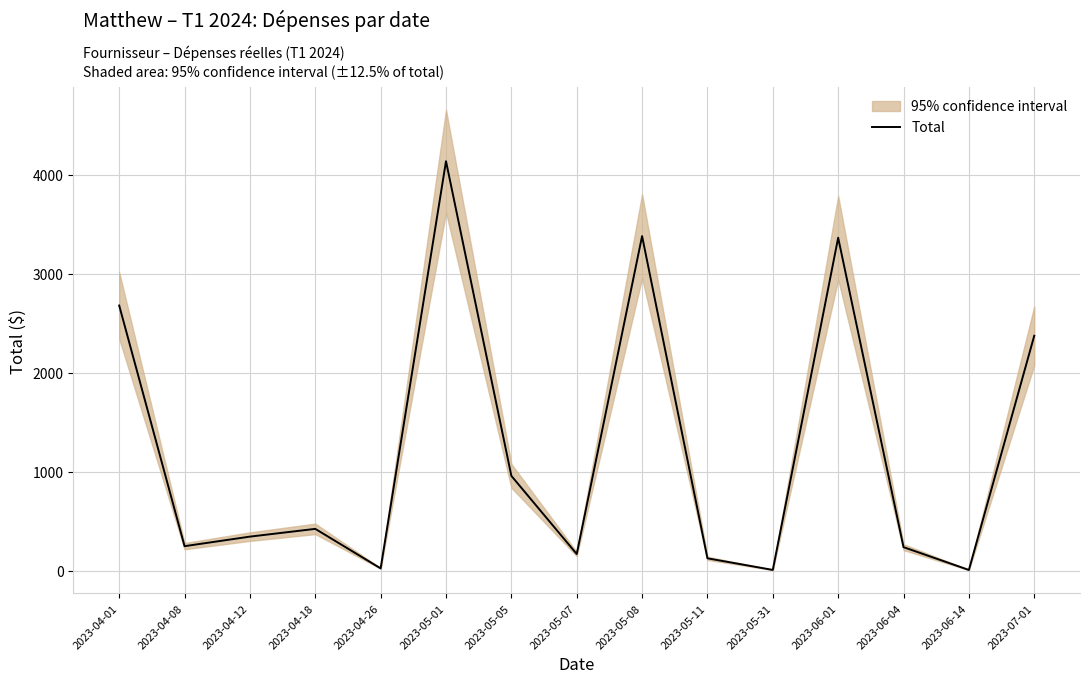

Does the chart display data point markers on the line(s)?

No